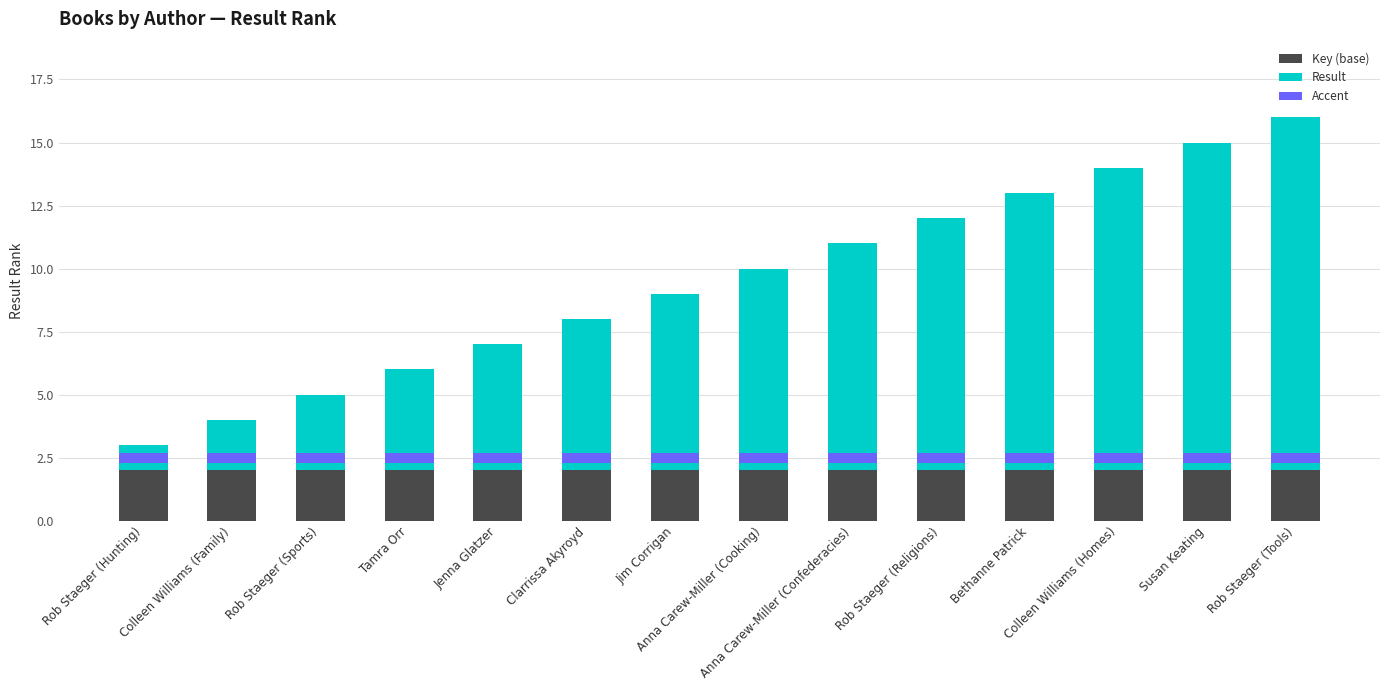

Read the Accent value at Colleen Williams (Homes).

0.4